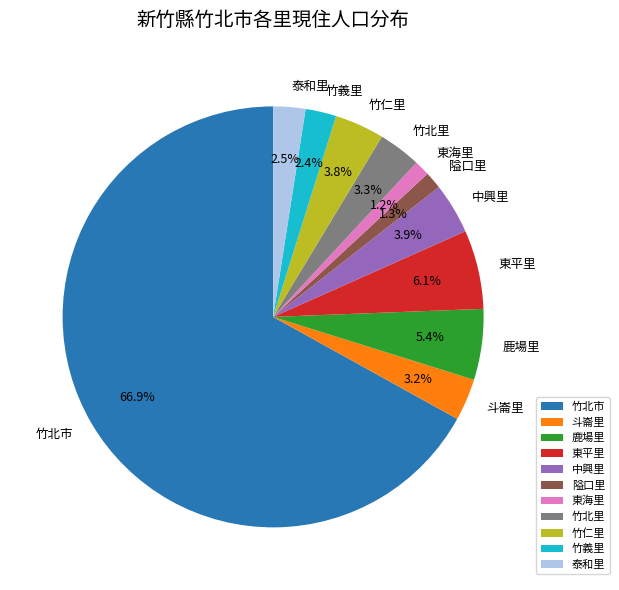

What percentage is the 竹北市 slice, to the nearest percent?

67%